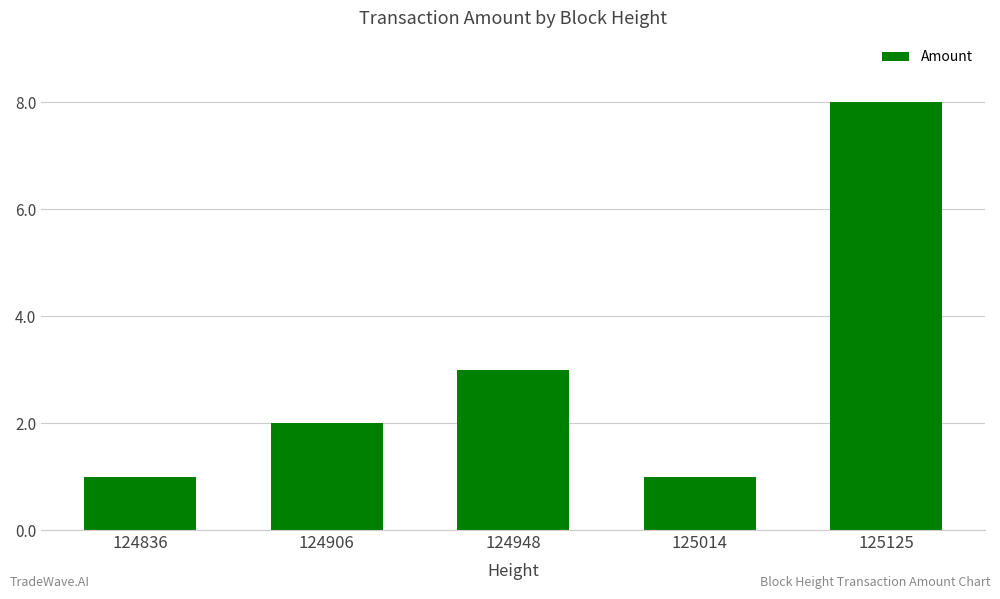

Which label corresponds to the largest value in the chart?

125125